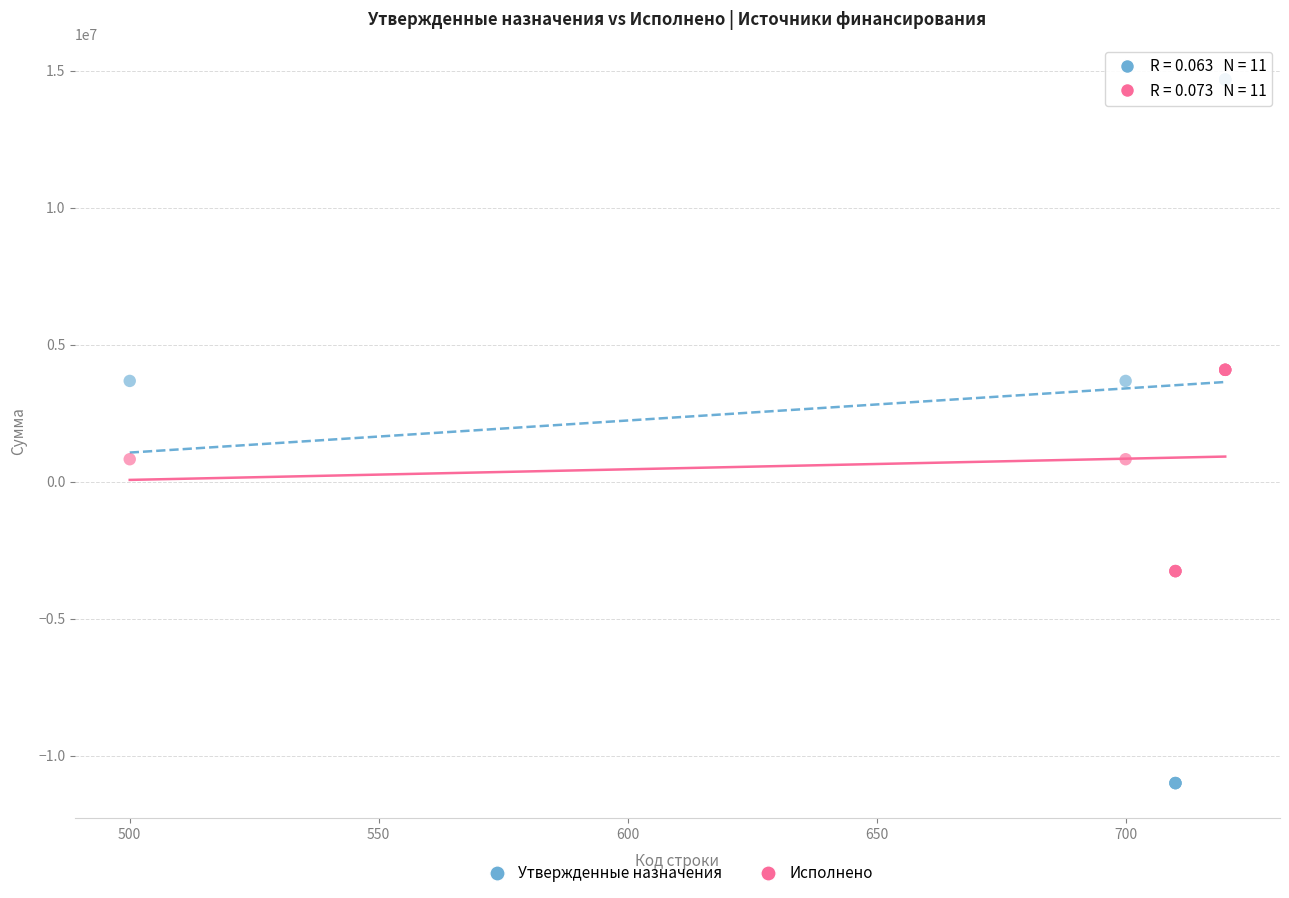

Which series reaches the maximum Y coordinate?

Утвержденные назначения